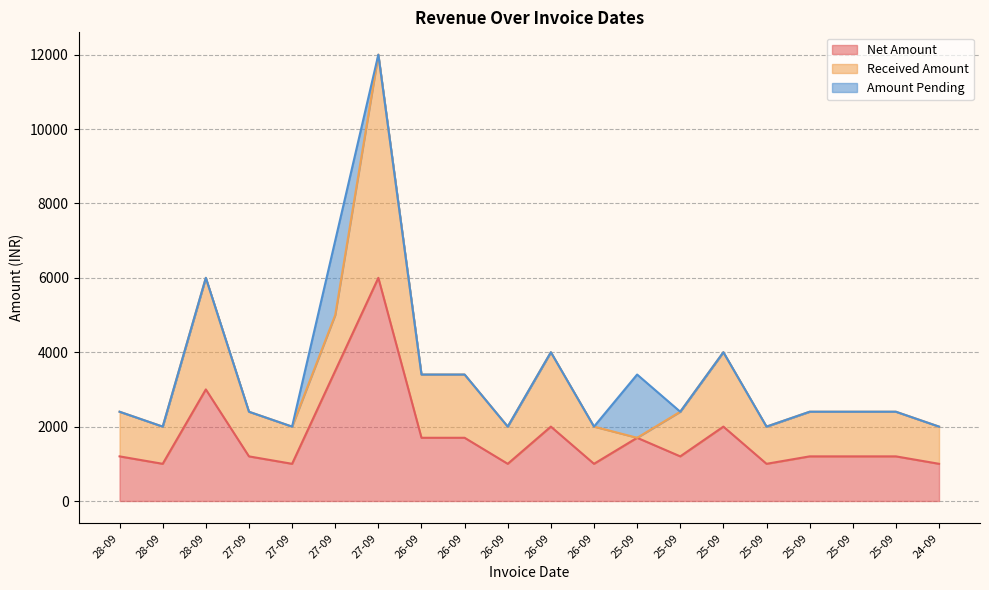

What are all the series names shown in the legend?

Net Amount, Received Amount, Amount Pending